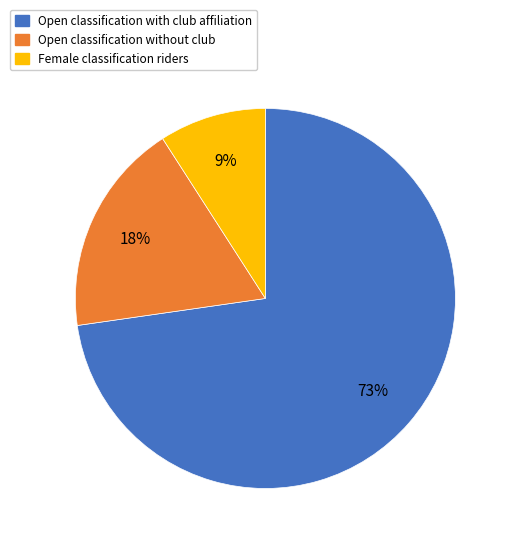

Does any single category account for the majority?

Yes